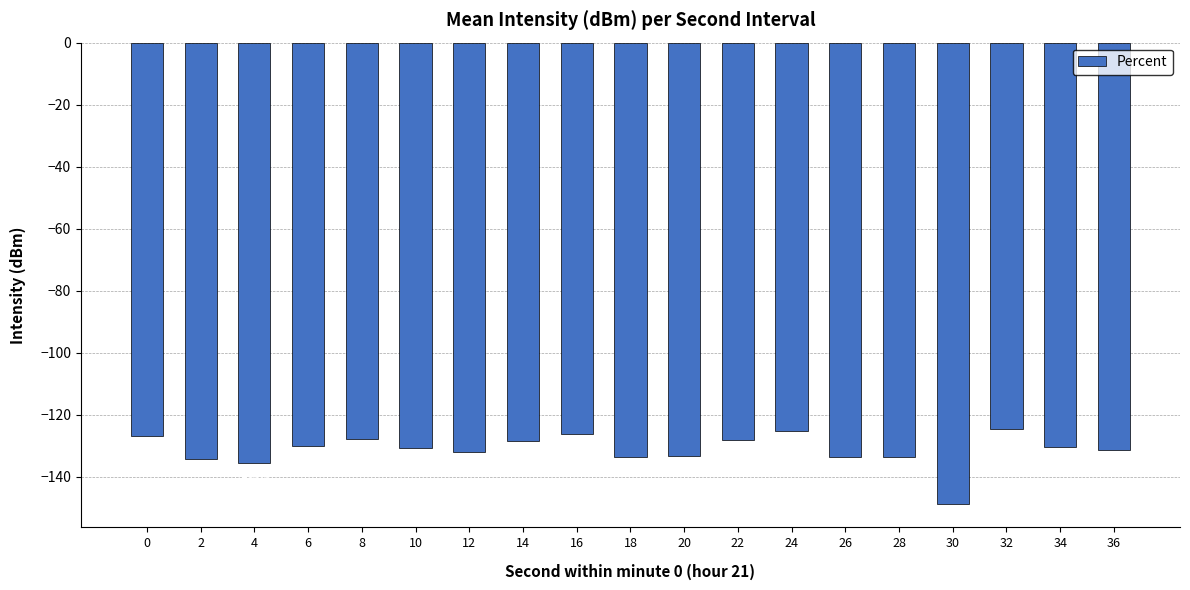

List the labels in order of value, smallest first.

30, 4, 2, 28, 26, 18, 20, 12, 36, 10, 34, 6, 14, 22, 8, 0, 16, 24, 32